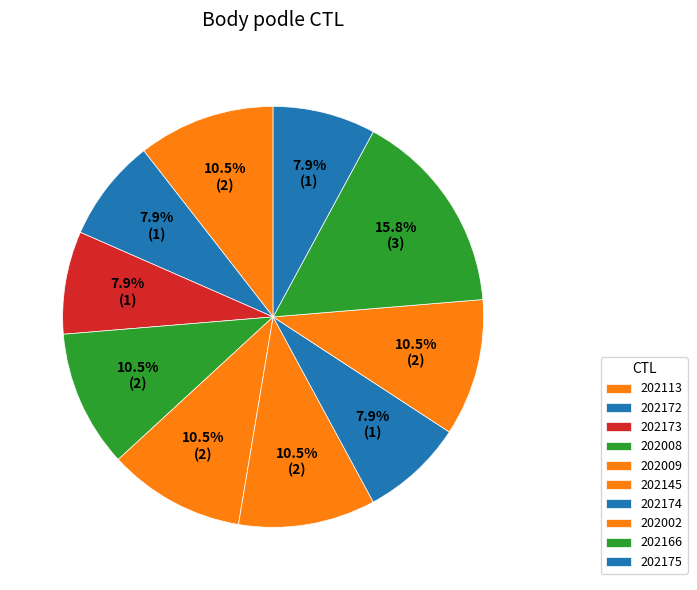

How many slices are in this pie chart?

10